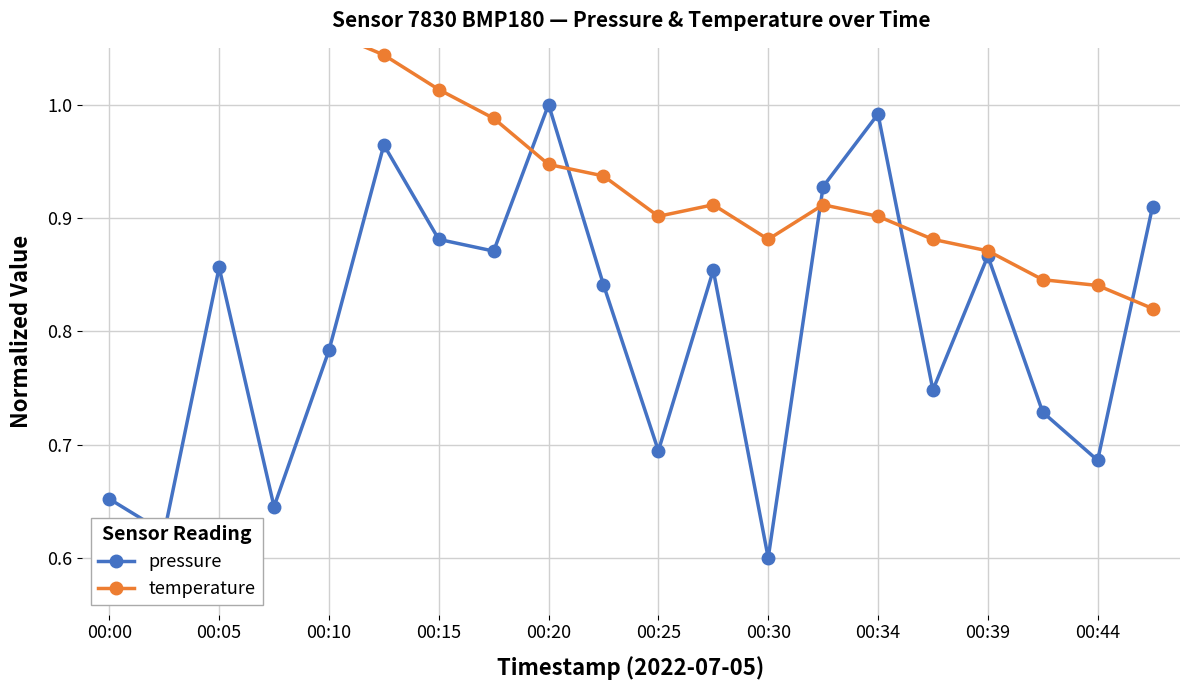

Rank the series at 13 from highest to lowest value.

pressure, temperature